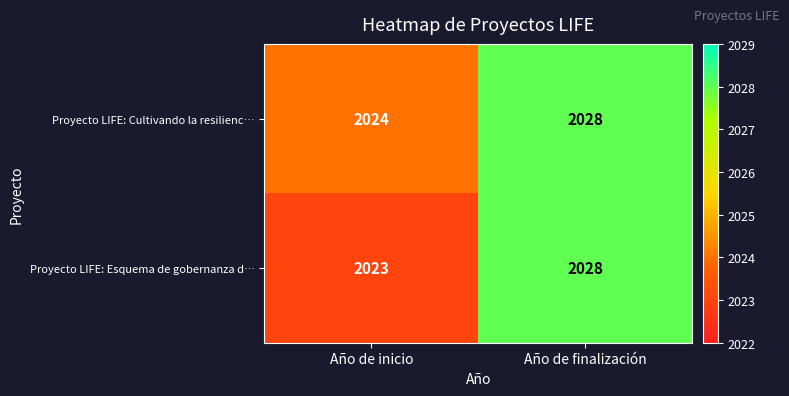

At which label is Proyecto LIFE: Cultivando la resilienc… closest to 2026?

Año de inicio